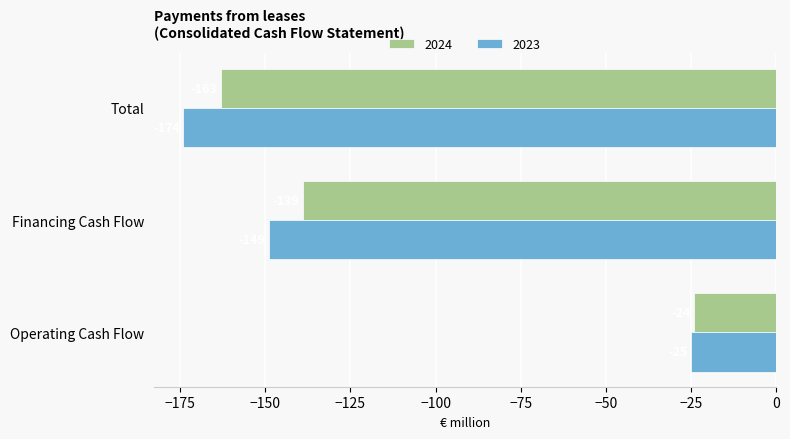

Is the value of 2024 at Operating Cash Flow greater than the value of 2023 at Total?

Yes